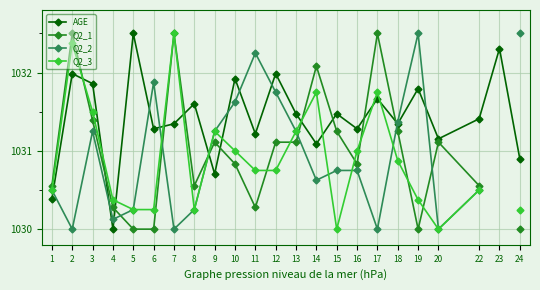

What is the minimum value shown in the chart?

1030.0